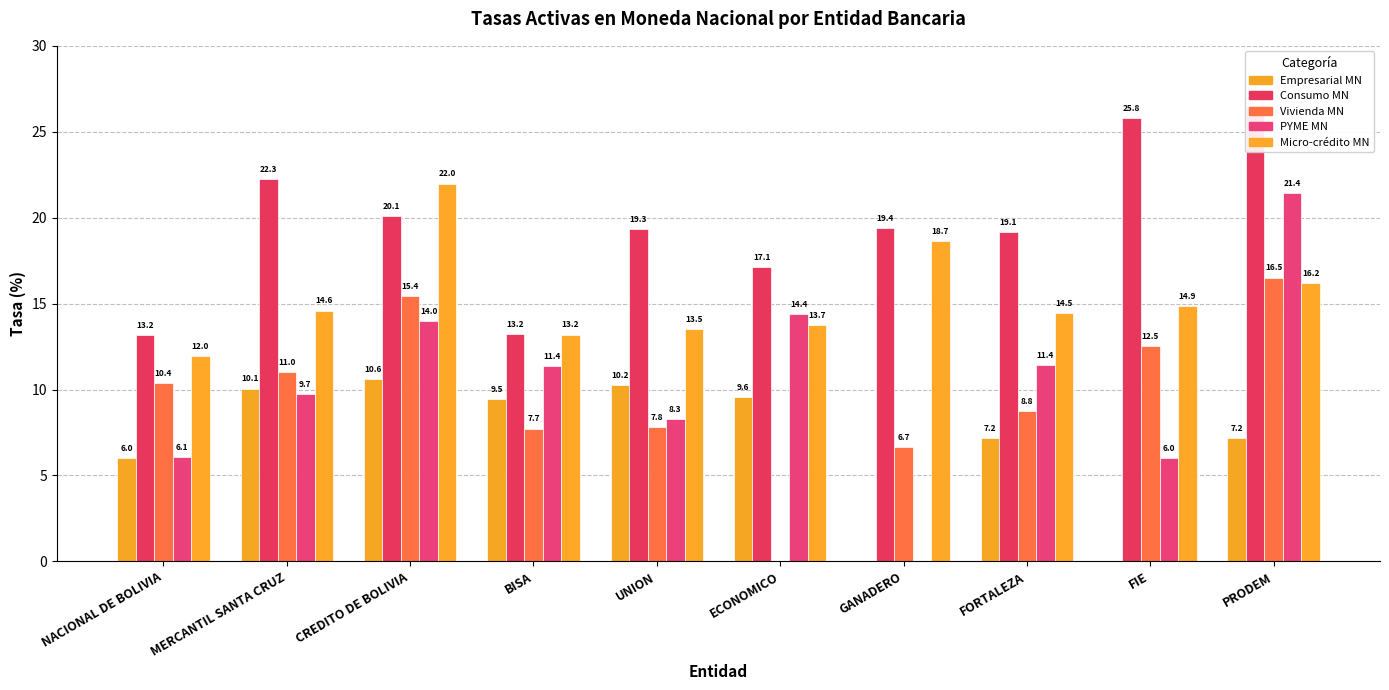

List the series in order of their peak value, highest first.

Consumo MN, Micro-crédito MN, PYME MN, Vivienda MN, Empresarial MN